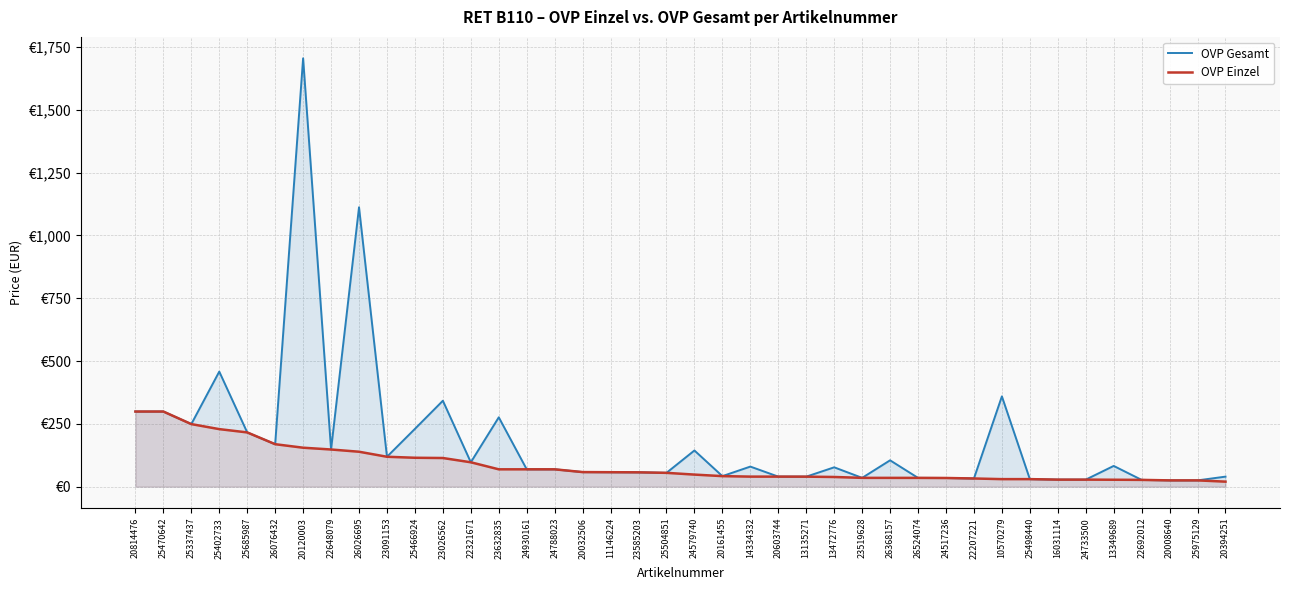

Reading left to right, list all the values displayed in this chart.

OVP Gesamt: 20814476=299.0	25470642=299.0	25337437=249.0	25402733=458.0	25685987=215.9	26076432=169.0	20120003=1705.0	22648079=147.9	26026695=1112.0	23091153=119.0	25466924=230.0	23026562=342.0	22321671=97.0	23632835=276.0	24930161=69.0	24788023=69.0	20032506=58.0	11146224=57.5	23585203=57.0	25504851=55.0	24579740=144.0	20161455=41.9	14334332=79.9	20603744=40.0	13135271=39.8	13472776=77.0	23519628=35.0	26368157=104.8	26524074=34.9	24517236=34.5	22207221=32.5	10570279=359.4	25498440=29.9	16031114=27.9	24733500=27.9	13349689=82.5	22692012=26.9	20008640=24.9	25975129=24.9	20394251=39.9
OVP Einzel: 20814476=299.0	25470642=299.0	25337437=249.0	25402733=229.0	25685987=215.9	26076432=169.0	20120003=155.0	22648079=147.9	26026695=139.0	23091153=119.0	25466924=115.0	23026562=114.0	22321671=97.0	23632835=69.0	24930161=69.0	24788023=69.0	20032506=58.0	11146224=57.5	23585203=57.0	25504851=55.0	24579740=48.0	20161455=41.9	14334332=40.0	20603744=40.0	13135271=39.8	13472776=38.5	23519628=35.0	26368157=35.0	26524074=34.9	24517236=34.5	22207221=32.5	10570279=29.9	25498440=29.9	16031114=27.9	24733500=27.9	13349689=27.5	22692012=26.9	20008640=24.9	25975129=24.9	20394251=19.9